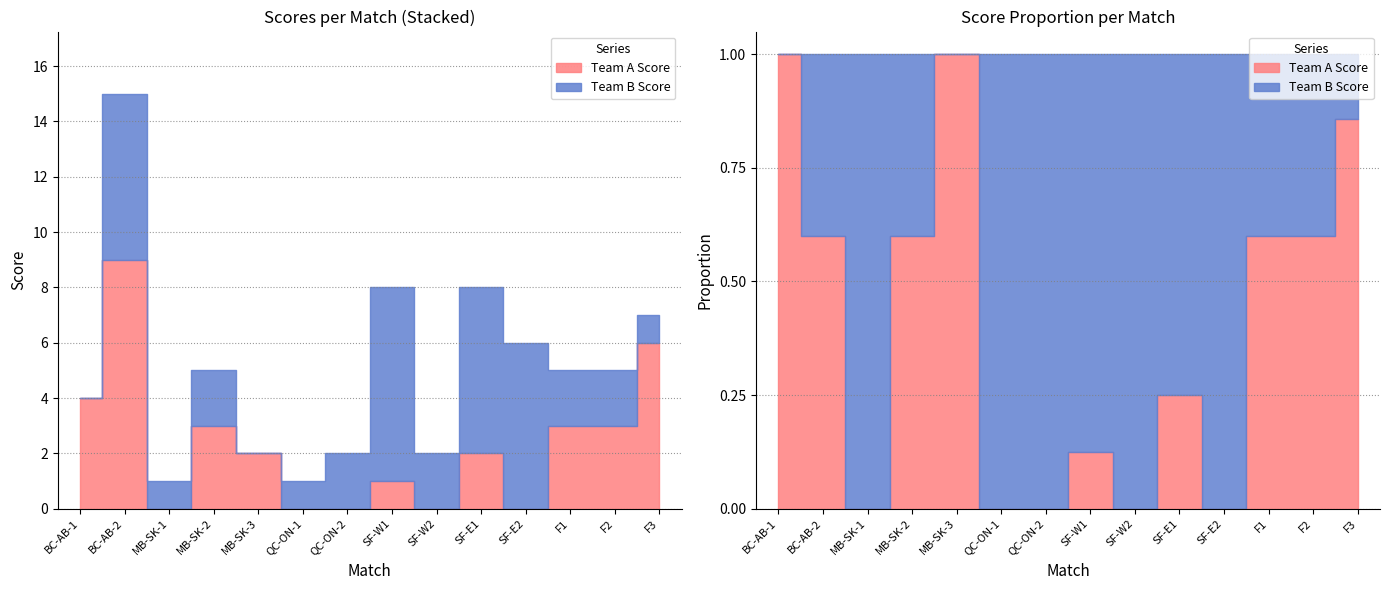

Which series ends up on top after the final intersection of Team A Score and Team B Score?

Team A Score